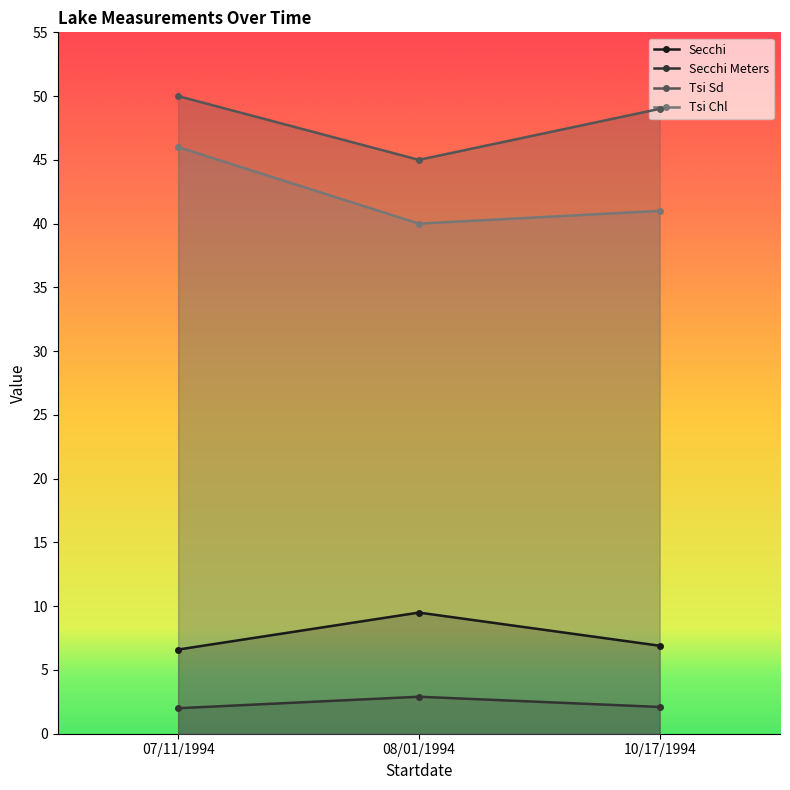

What is the sum of all Secchi Meters values?

7.0